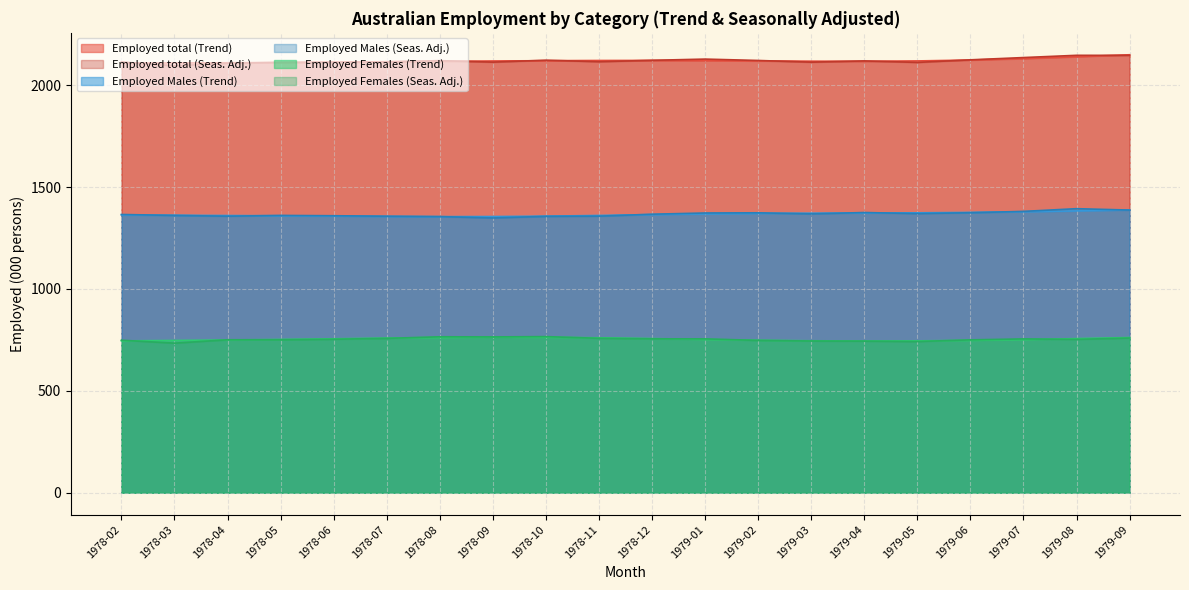

Which label corresponds to the smallest value in the chart?

1978-03